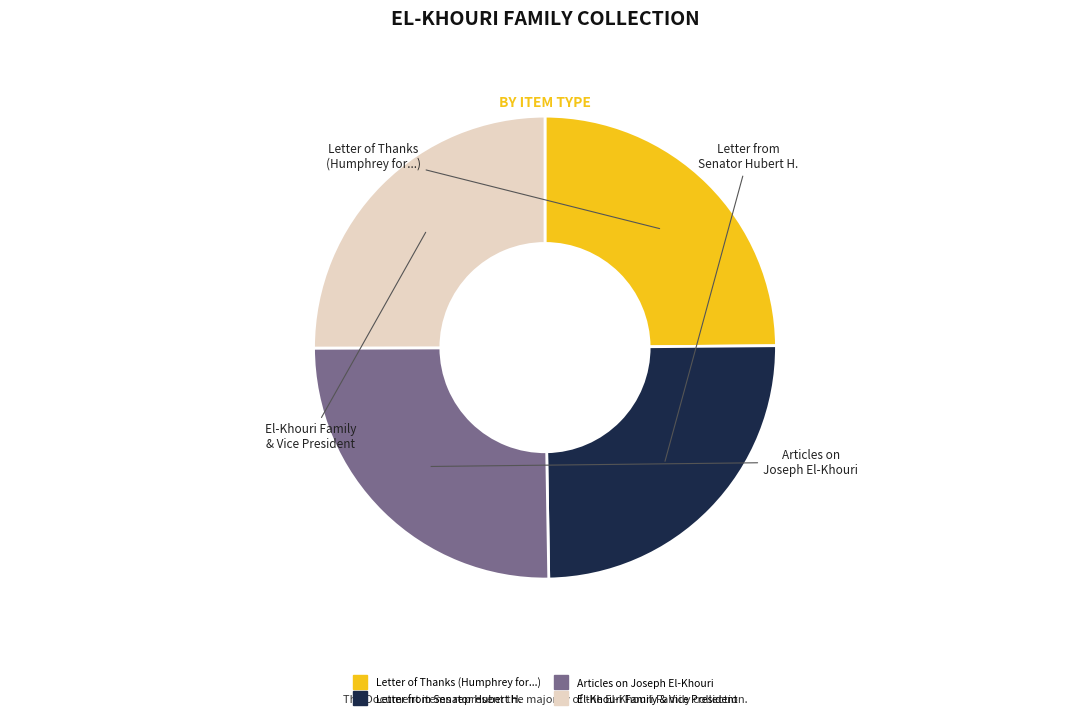

How many slices are in this pie chart?

4